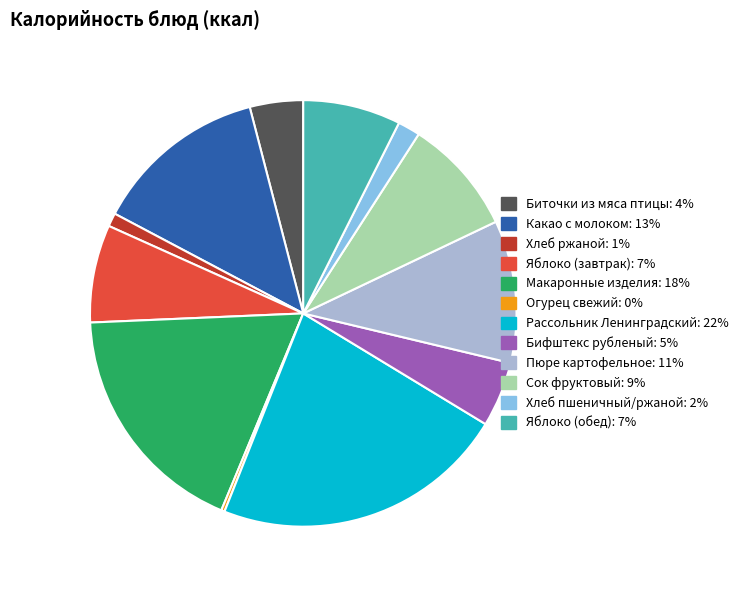

Which slice is the largest?

Рассольник Ленинградский